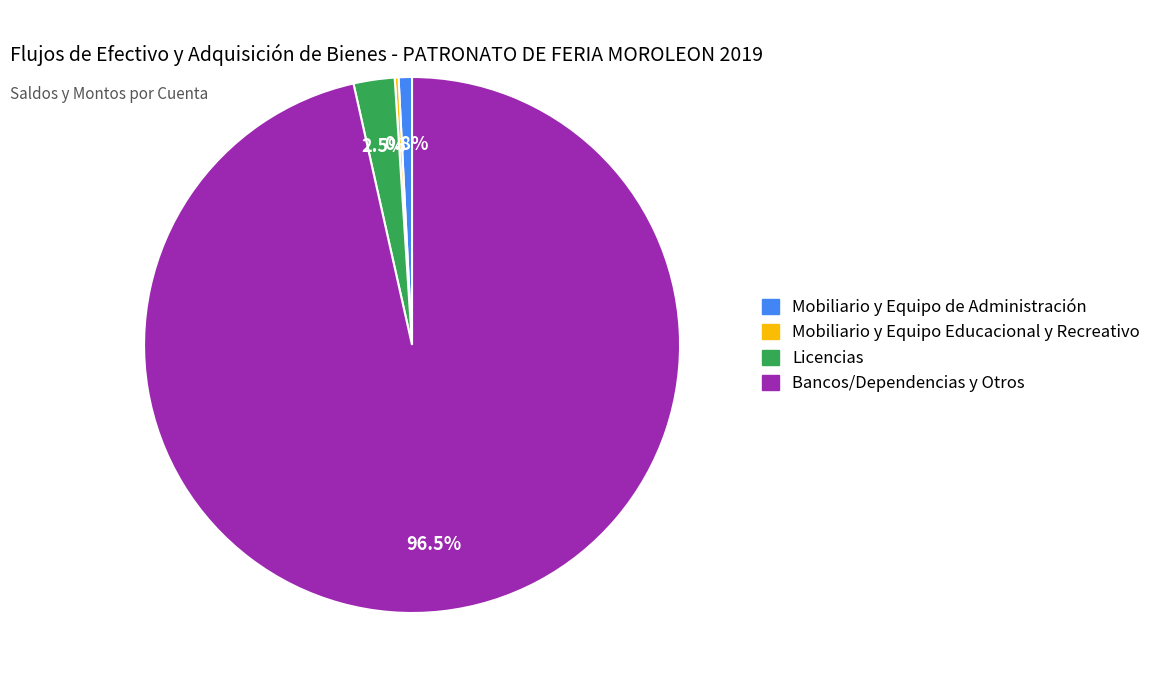

Is there a majority slice in this chart?

Yes